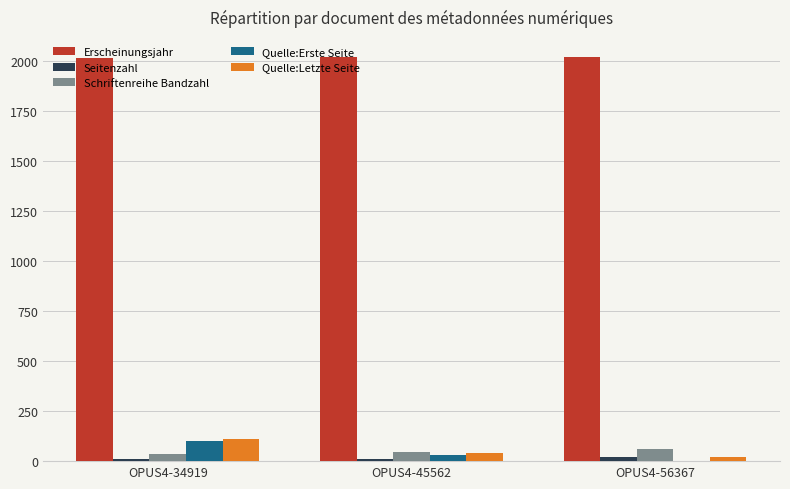

What is the sum of all Quelle:Letzte Seite values?

171